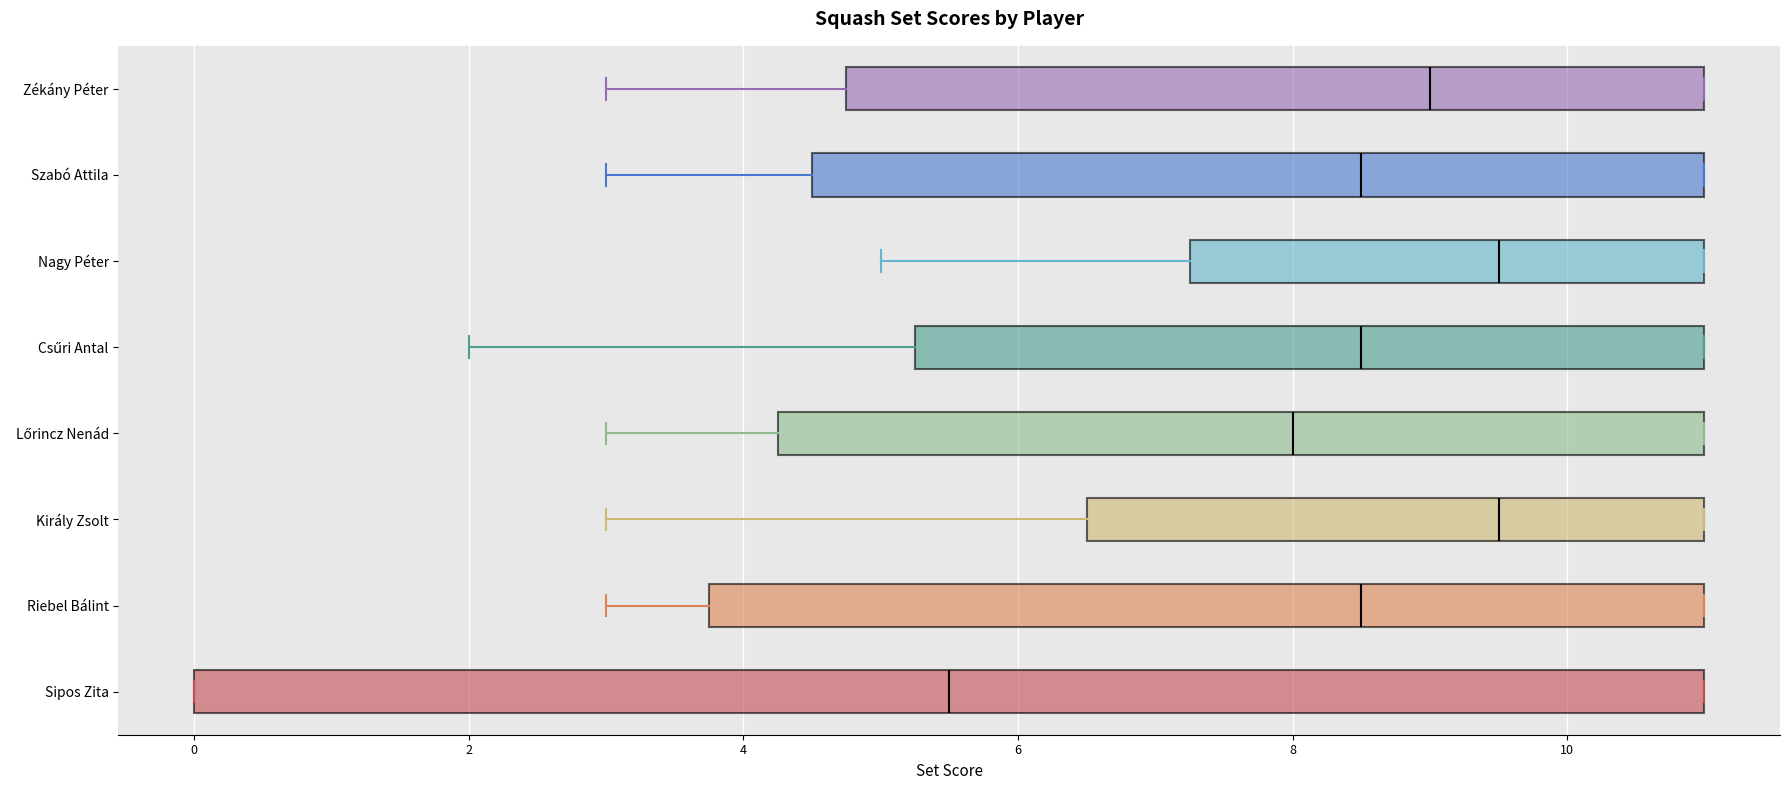

Reading bottom to top, read every box against the x-axis: the position of its median line, the range the box covers, and the ends of its whiskers. The values are not printed on the chart, so give them approximately, as read against the axis.

Sipos Zita: median 5.6, box 0.0 to 11.0, whiskers 0.0 to 11.0
Riebel Bálint: median 8.6, box 3.8 to 11.0, whiskers 3.0 to 11.0
Király Zsolt: median 9.6, box 6.6 to 11.0, whiskers 3.0 to 11.0
Lőrincz Nenád: median 8.0, box 4.2 to 11.0, whiskers 3.0 to 11.0
Csűri Antal: median 8.6, box 5.2 to 11.0, whiskers 2.0 to 11.0
Nagy Péter: median 9.6, box 7.2 to 11.0, whiskers 5.0 to 11.0
Szabó Attila: median 8.6, box 4.6 to 11.0, whiskers 3.0 to 11.0
Zékány Péter: median 9.0, box 4.8 to 11.0, whiskers 3.0 to 11.0